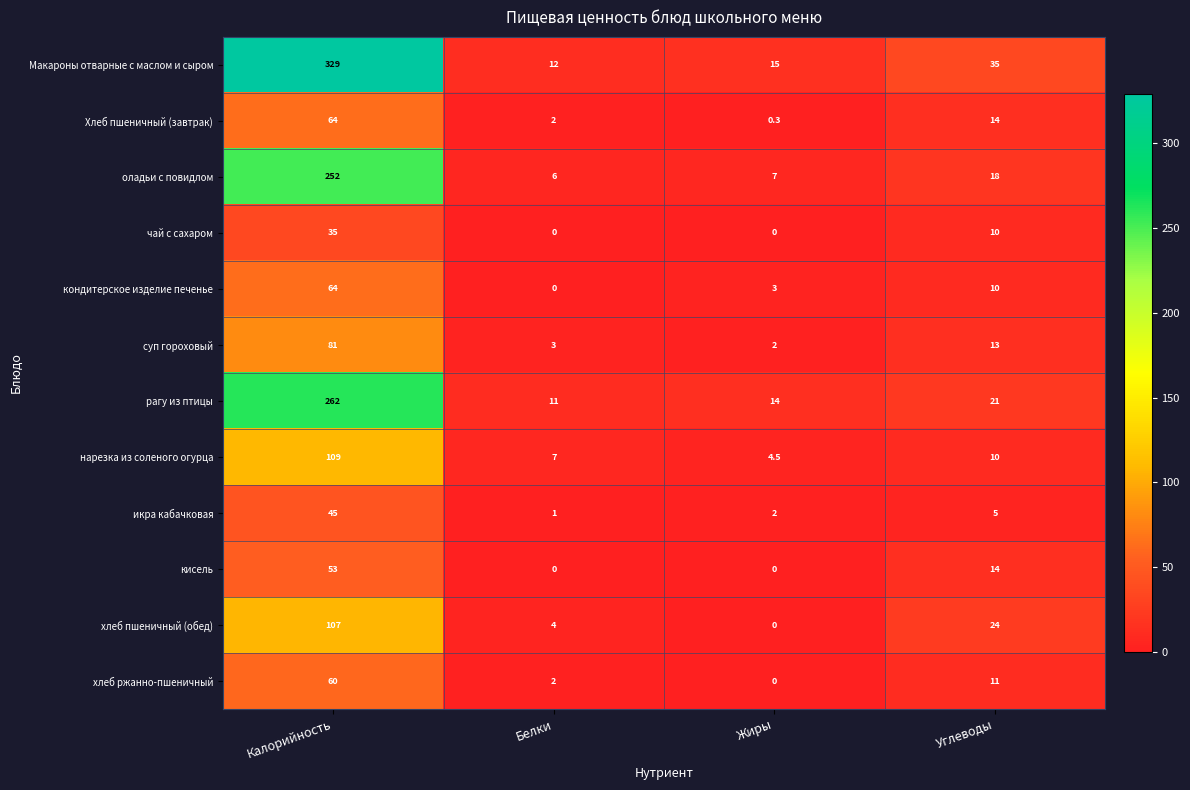

At which label does хлеб пшеничный (обед) reach its peak?

Калорийность